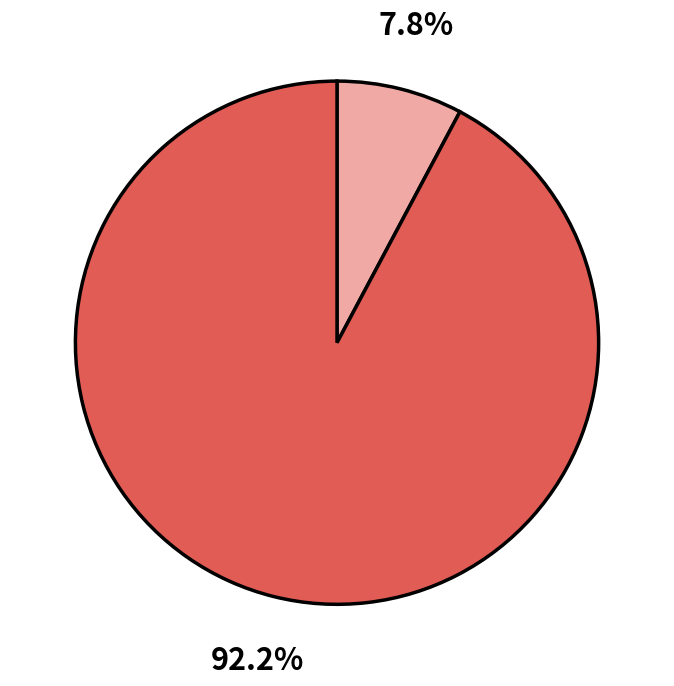

How many slices are in this pie chart?

2